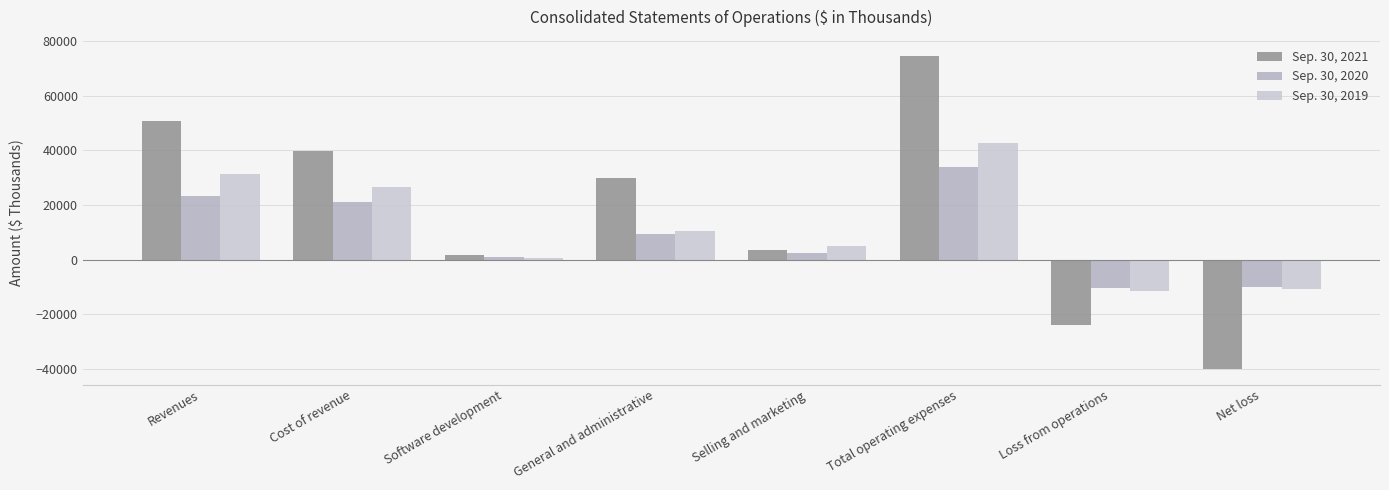

List the series in order of their peak value, lowest first.

Sep. 30, 2020, Sep. 30, 2019, Sep. 30, 2021